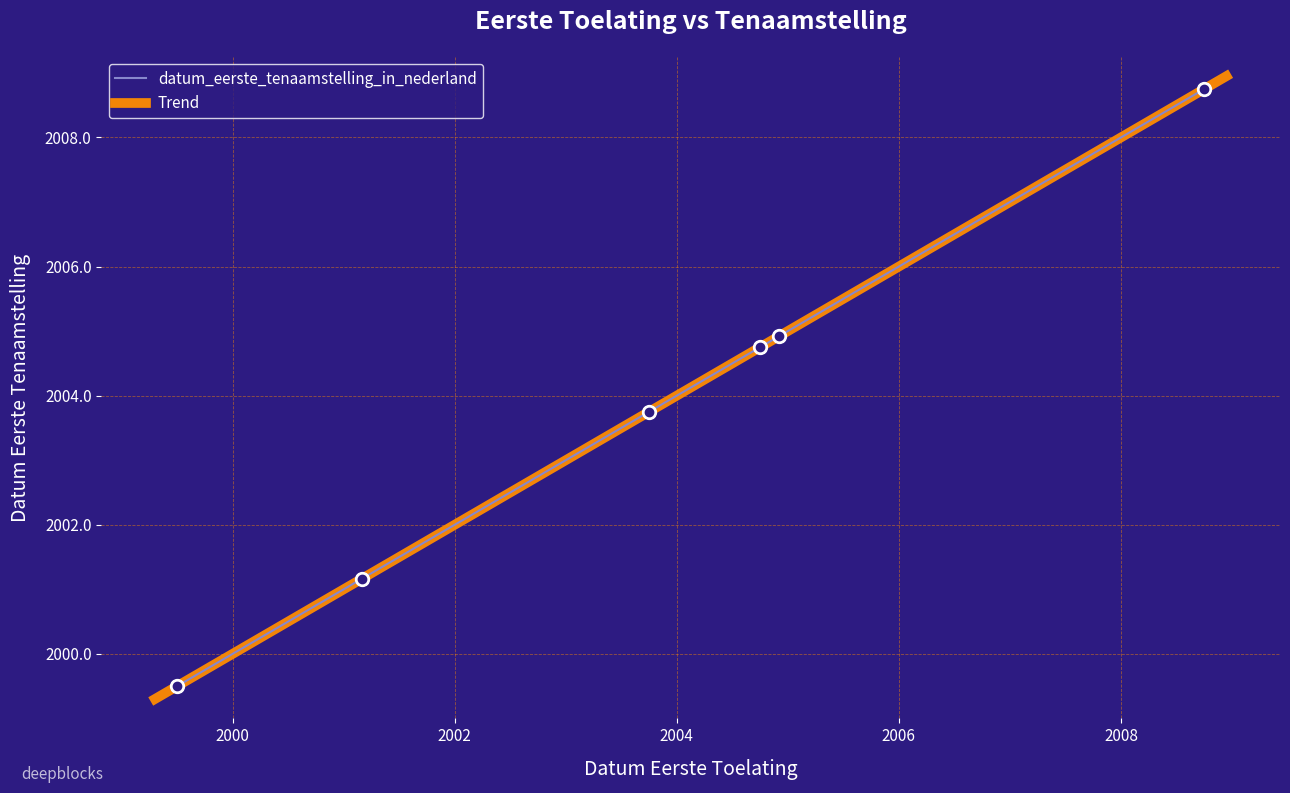

What is the difference between the maximum and second lowest values?

7.6